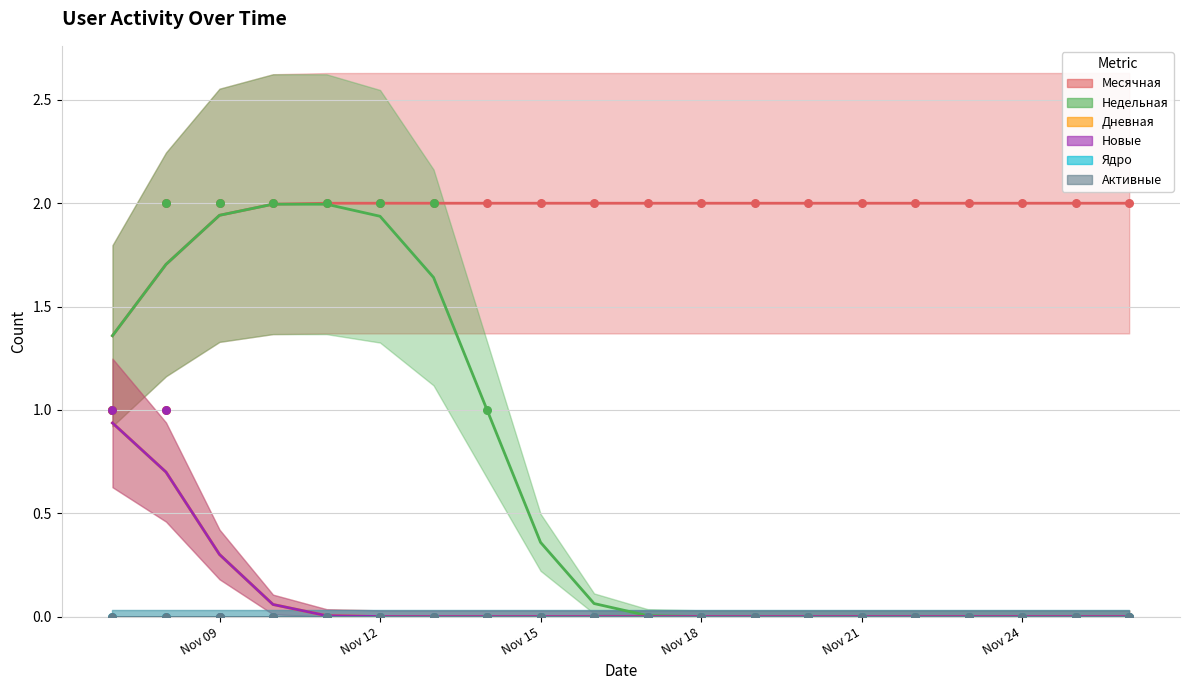

Which series has the largest total across all categories?

Месячная